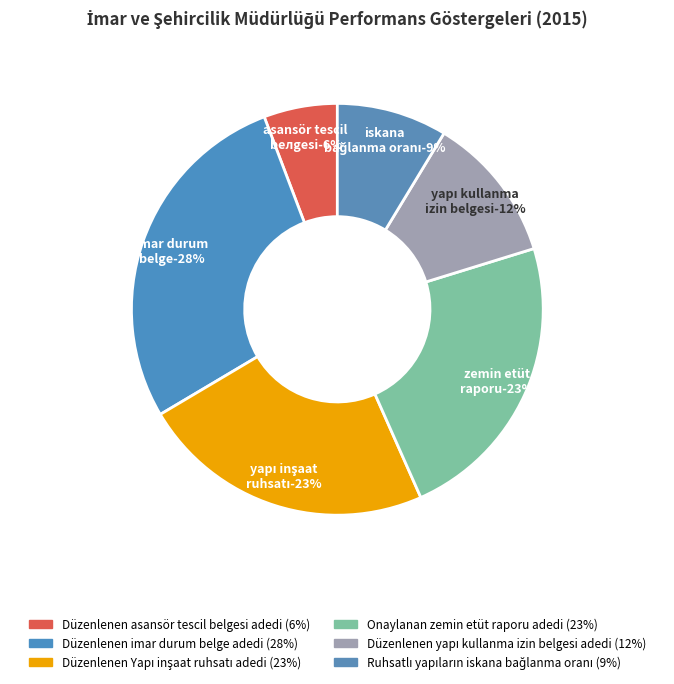

Does Düzenlenen Yapı inşaat ruhsatı adedi account for over 50% of the chart?

No